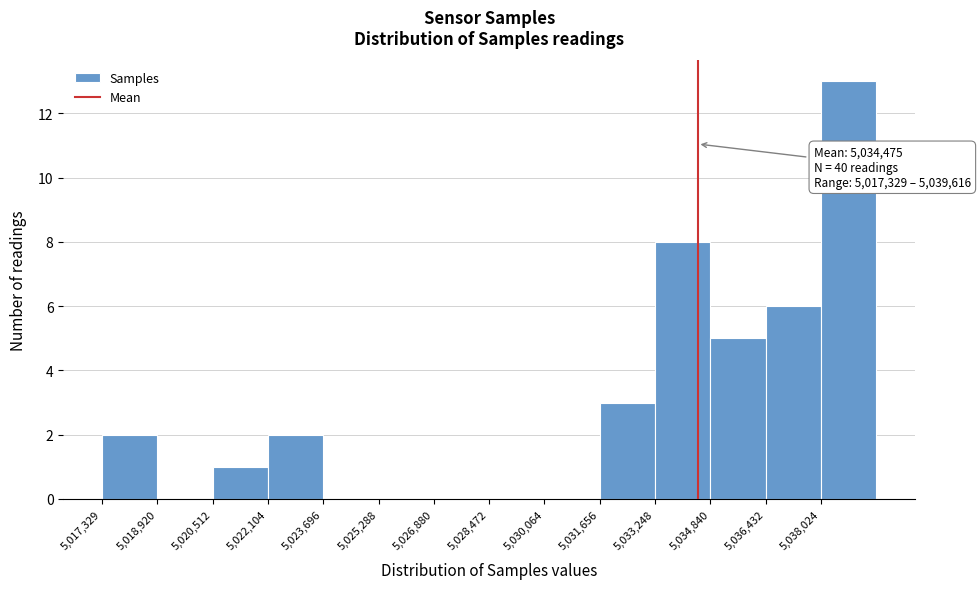

Which range on the x-axis has the tallest bar?

5038000 to 5039600